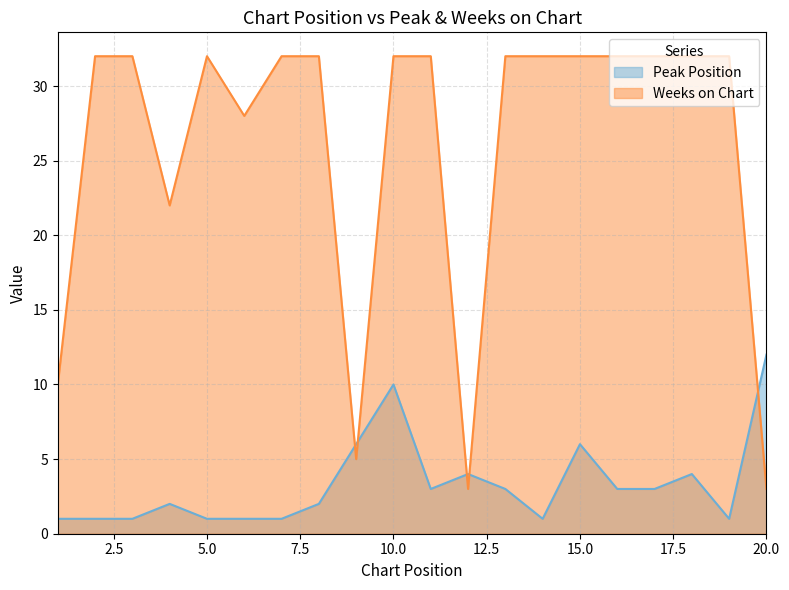

What are all the series names shown in the legend?

Peak Position, Weeks on Chart